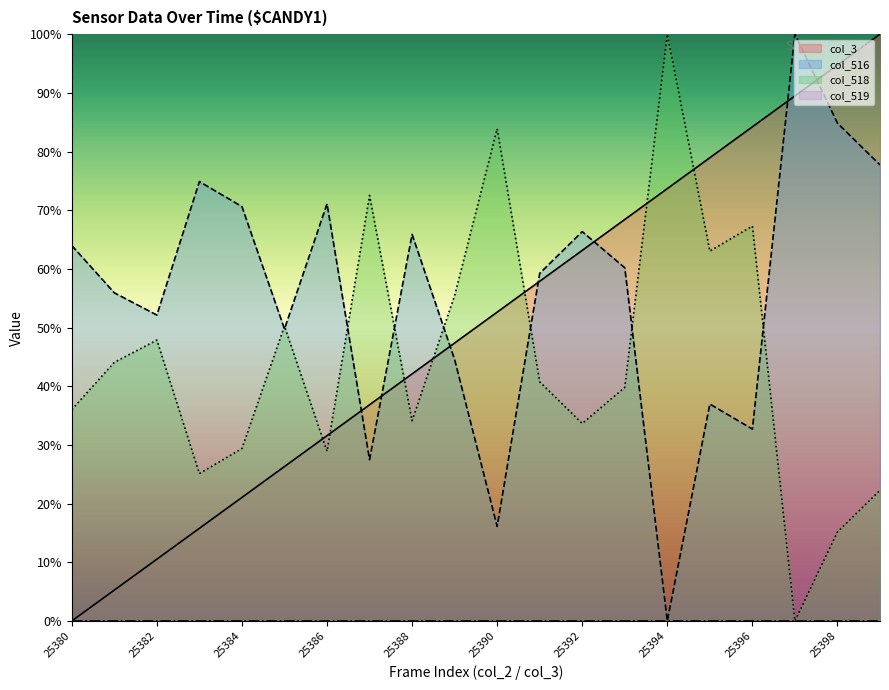

How many intersections are there between col_3 and col_518?

7